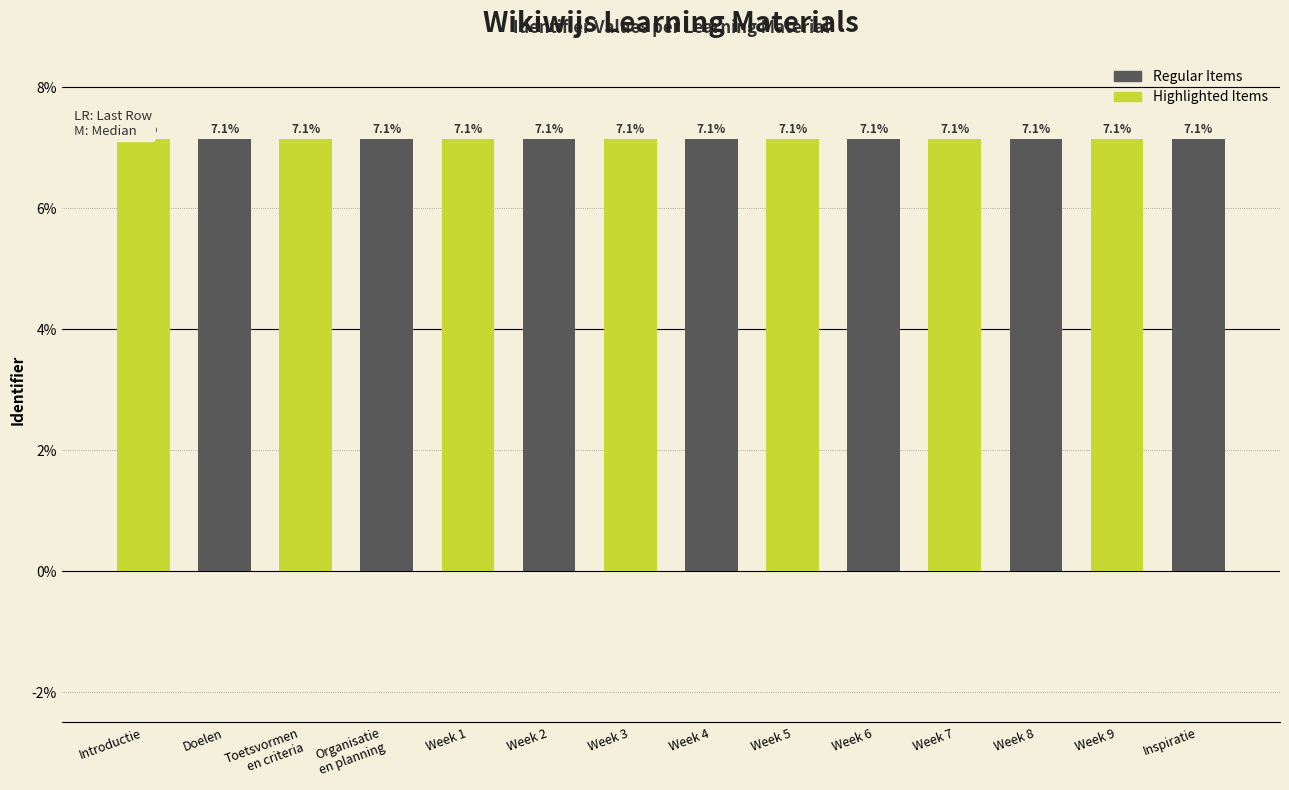

Is it true that the value at Week 3 is 7.1?

True